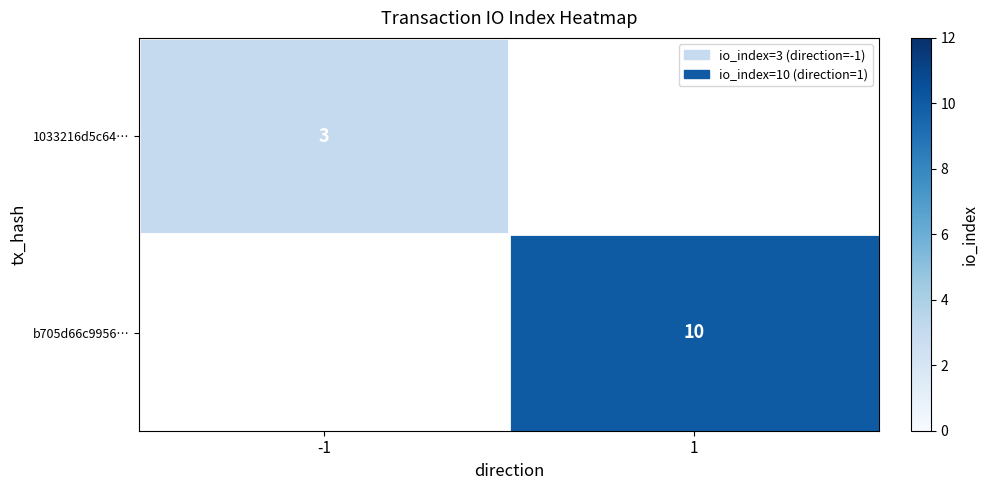

Is it true that b705d66c9956… equals 4 at 1?

False